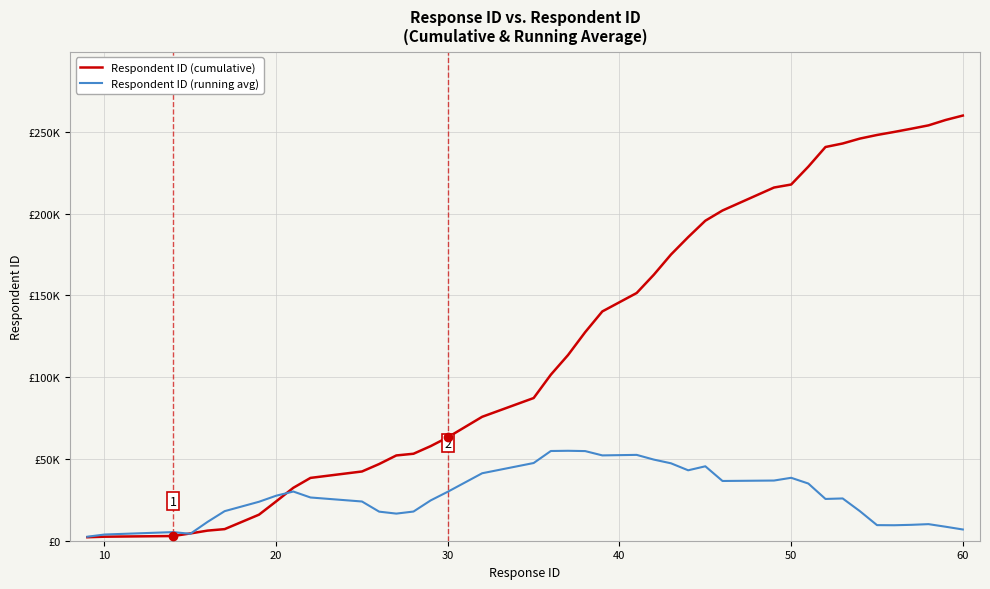

What is the sum of all Respondent ID (cumulative) values?

5083433.5